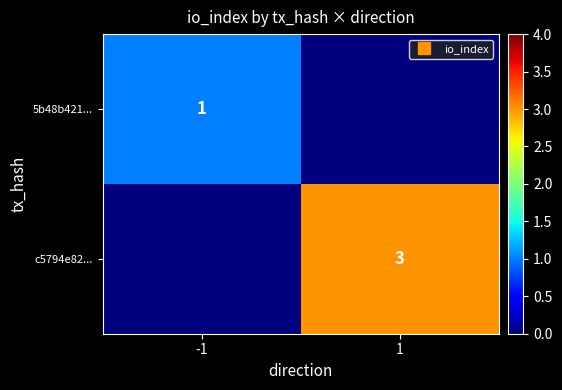

How many 5b48b421... values are between 0 and 1?

2